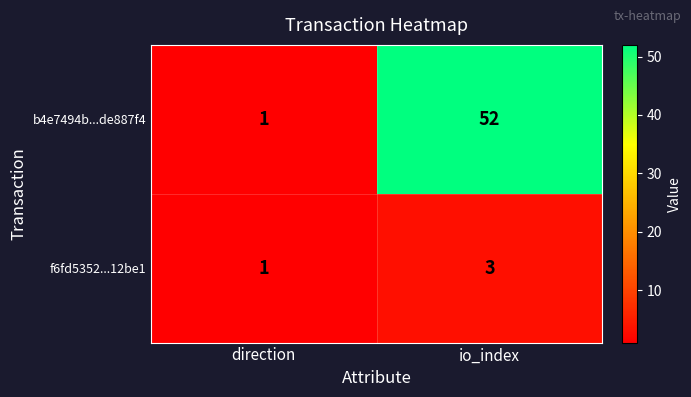

Which series has the widest spread of values?

b4e7494b...de887f4